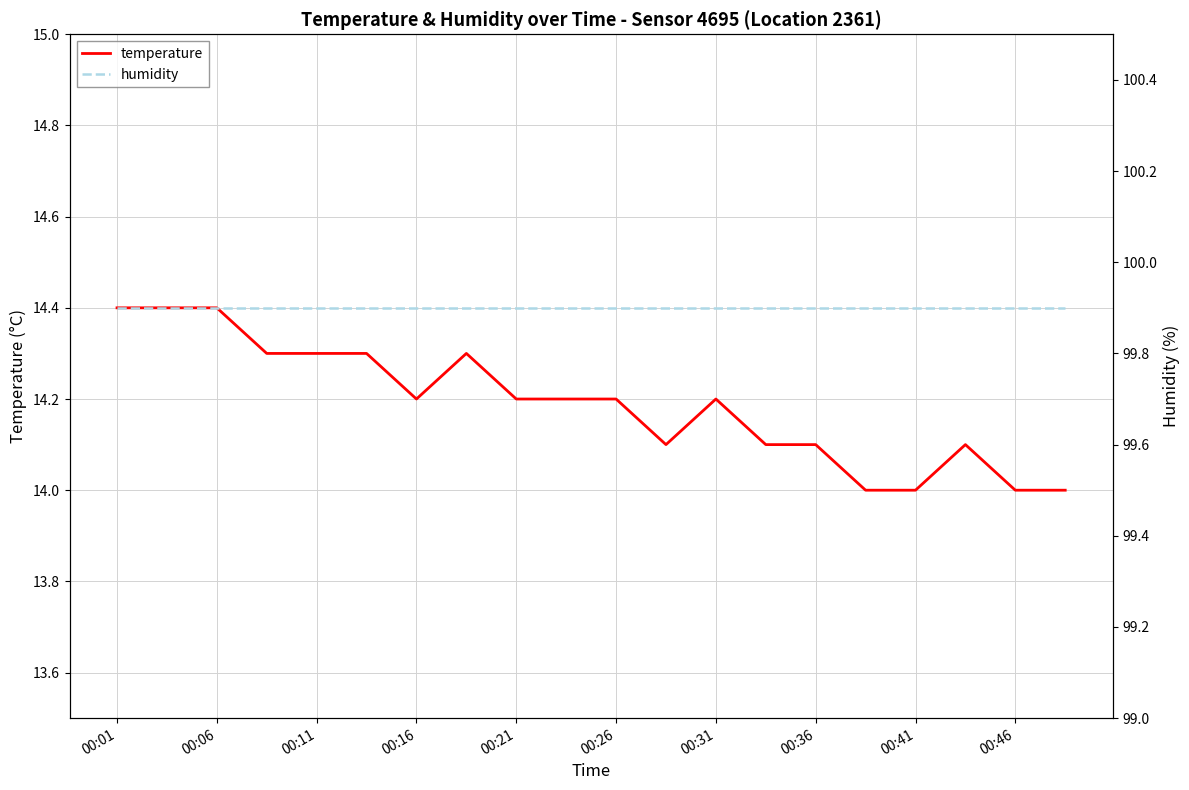

What is the value of the temperature point at the 19th from the left?

14.0